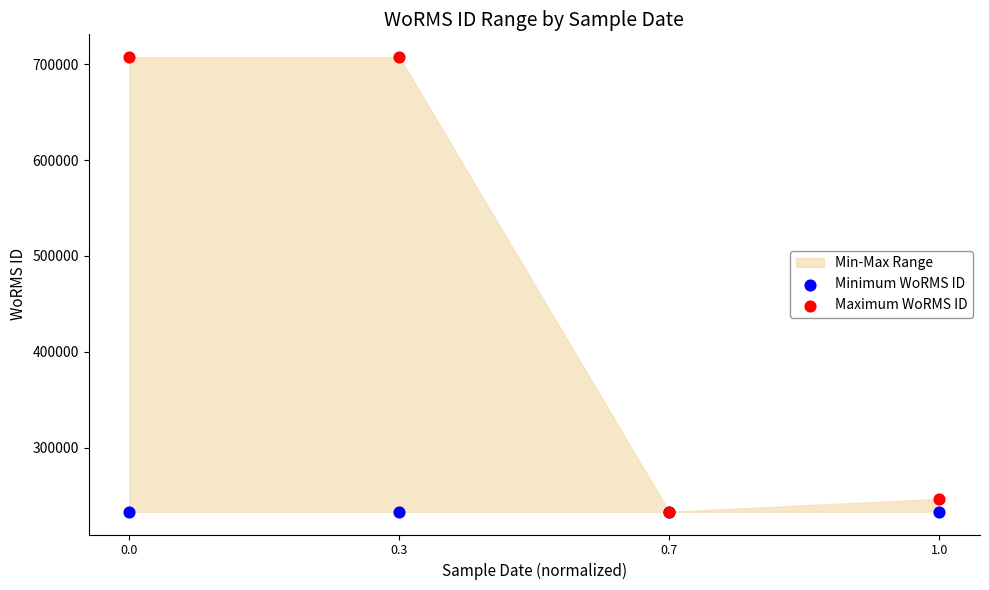

In the Maximum WoRMS ID series, what Y value is closest to 470333?

246593